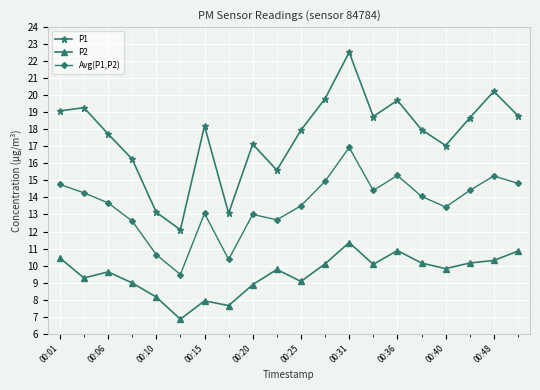

True or false: P2 has more than 2 interior local peaks.

True